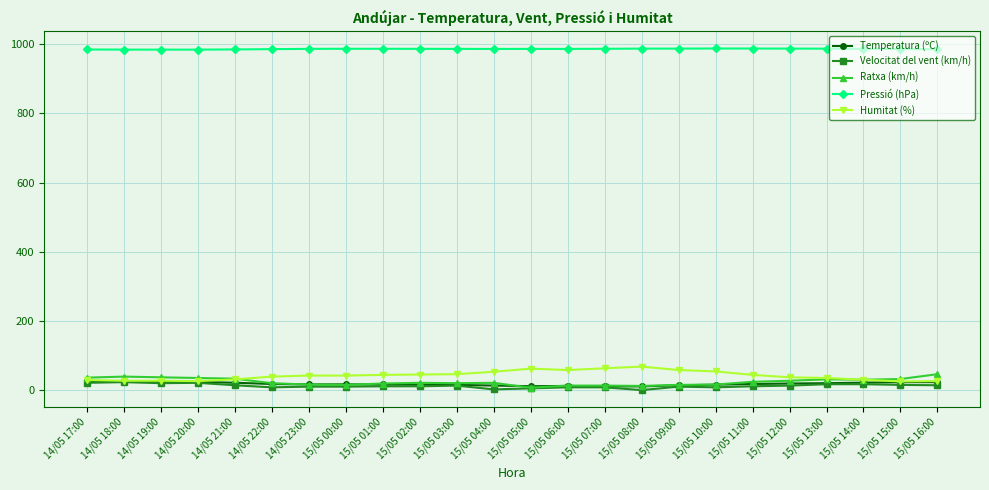

What is the lowest value of the Pressió (hPa) series?

984.4